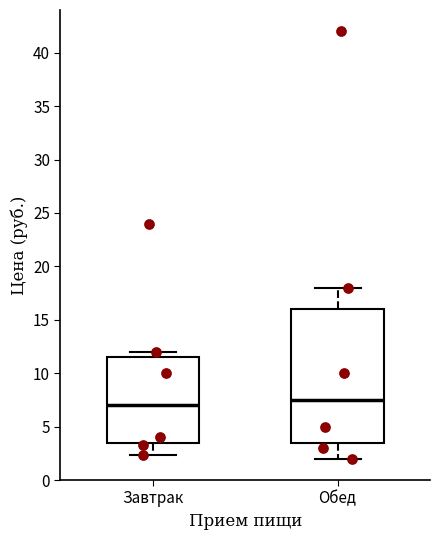

Which box has the lowest median line?

Завтрак